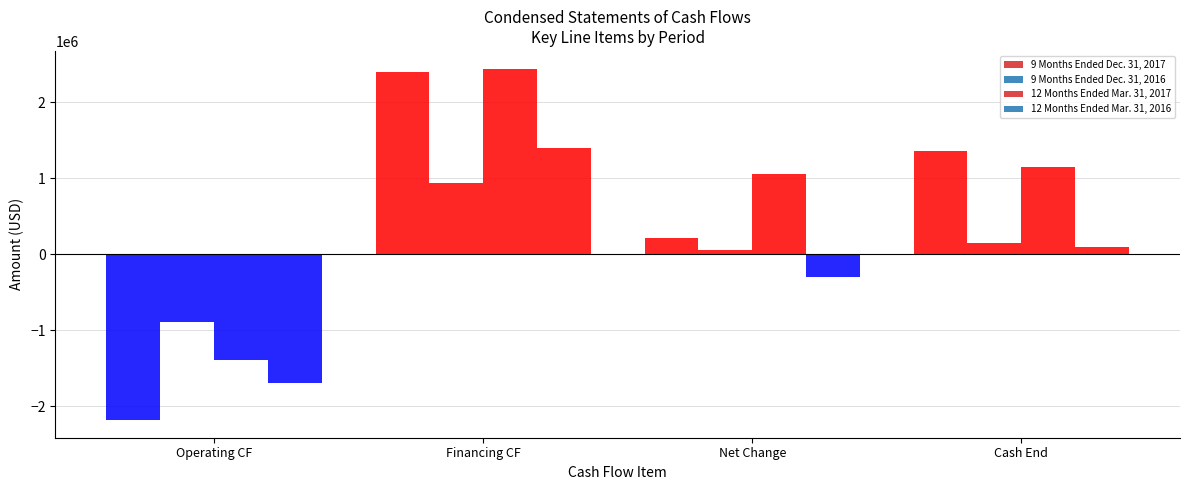

How many negative values does the 12 Months Ended Mar. 31, 2016 series have?

2